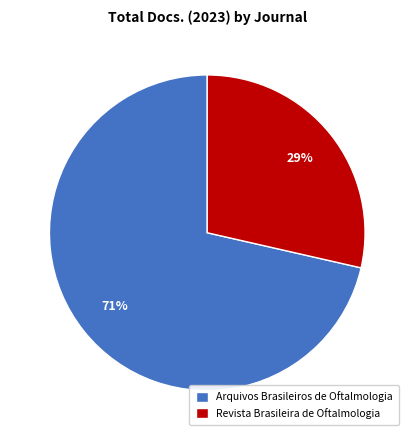

Do Revista Brasileira de Oftalmologia and Arquivos Brasileiros de Oftalmologia together represent more than half of the pie?

Yes